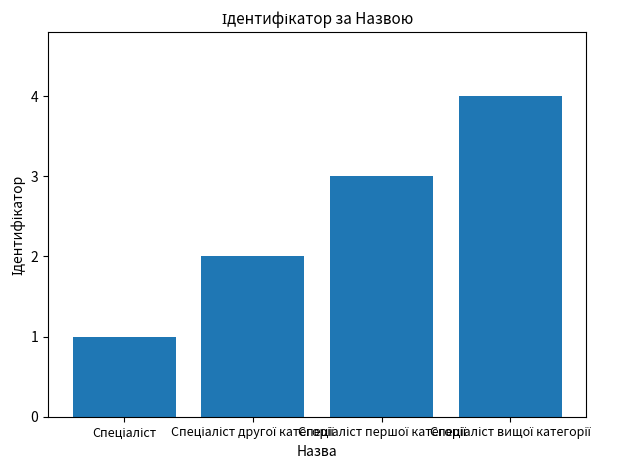

What is the difference between the maximum and minimum values?

3